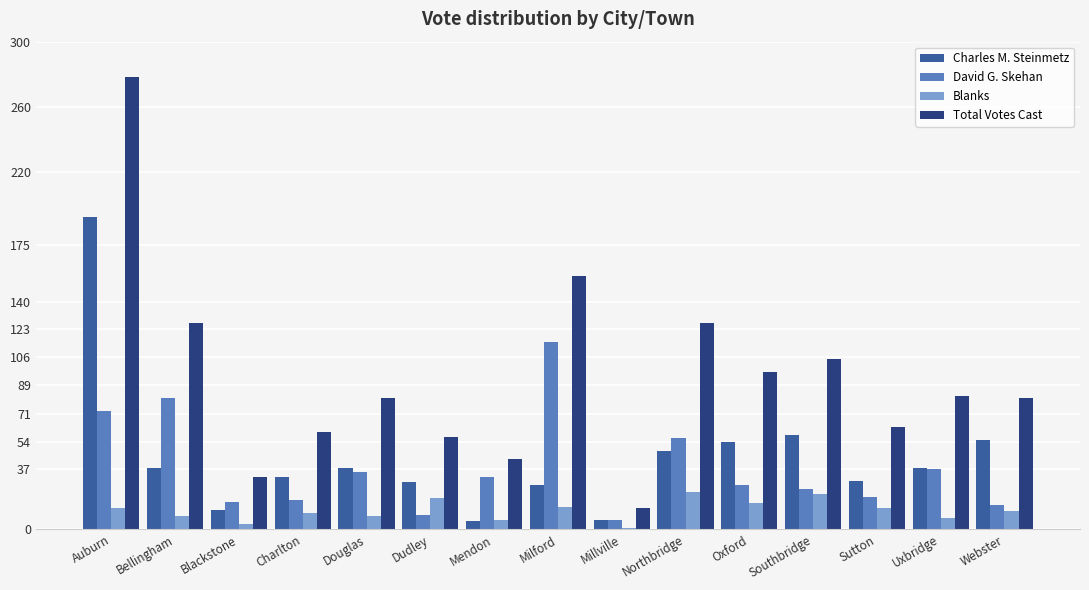

How many bars are there in each group?

4